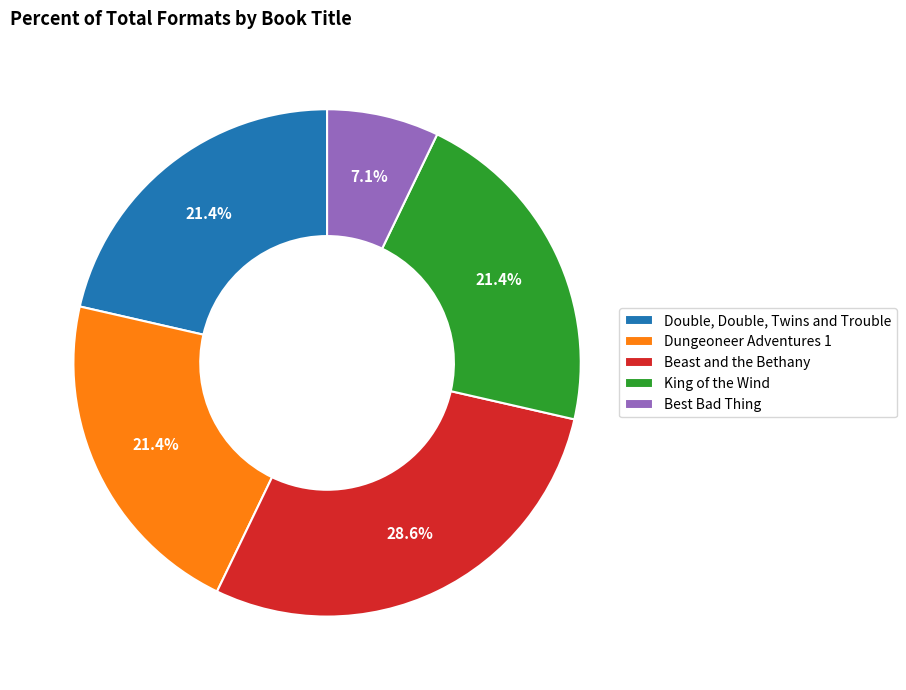

Do Best Bad Thing and Dungeoneer Adventures 1 together represent more than half of the pie?

No